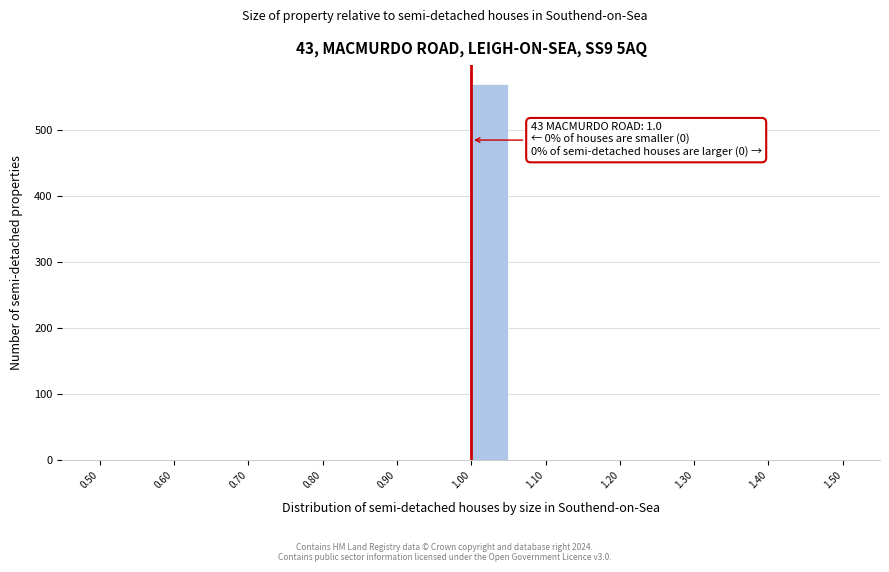

Which range on the x-axis has the tallest bar?

1.00 to 1.05